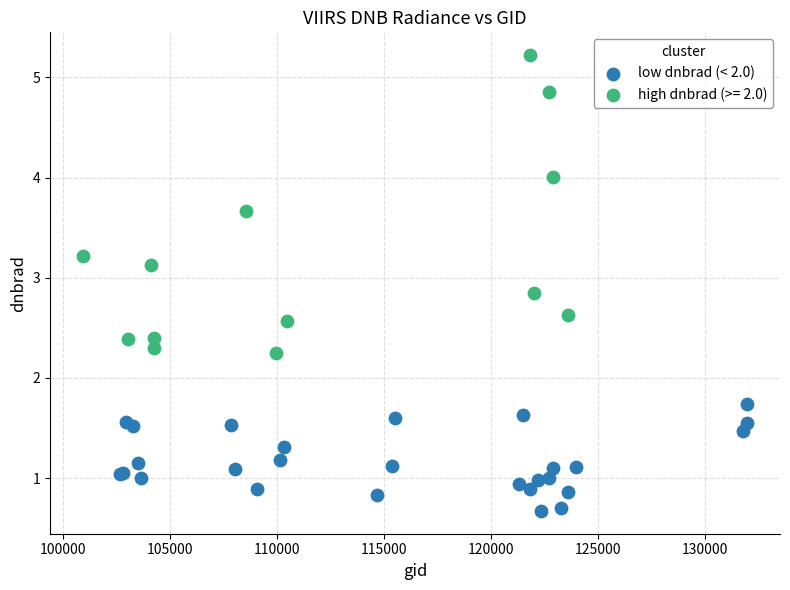

Which series reaches the maximum Y coordinate?

high dnbrad (>= 2.0)